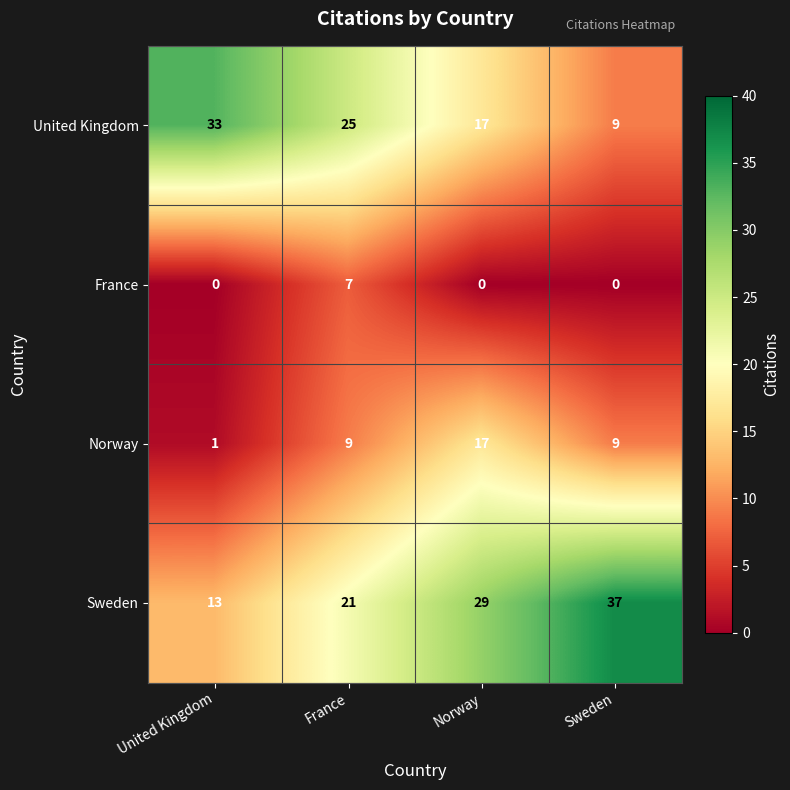

Where does the United Kingdom series first go above 25?

United Kingdom